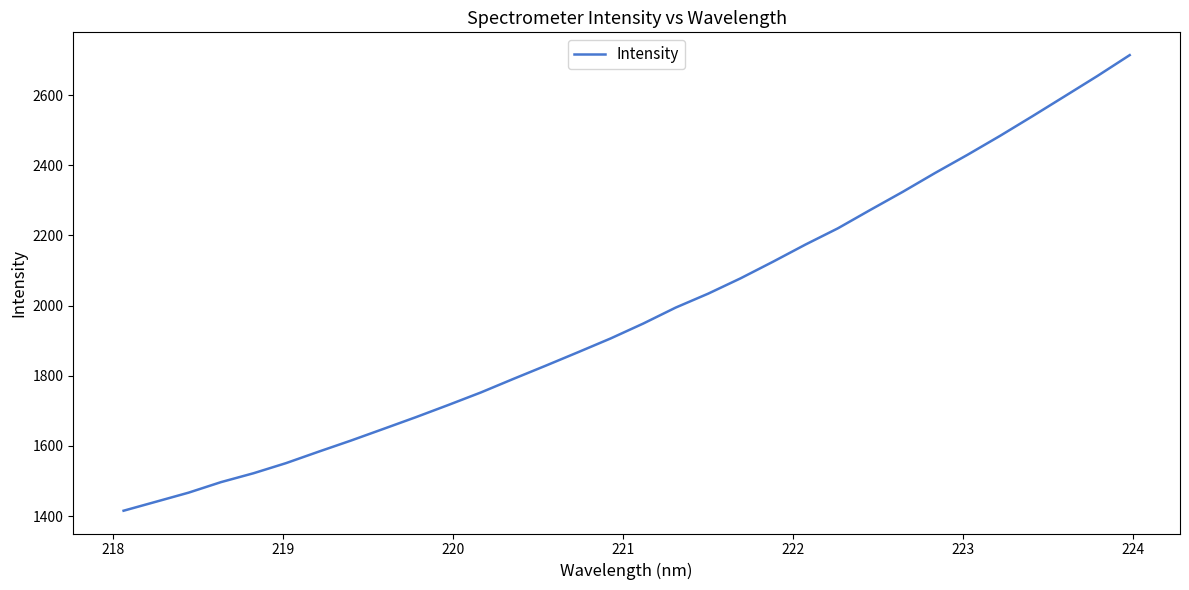

What is the minimum value shown in the chart?

1415.5